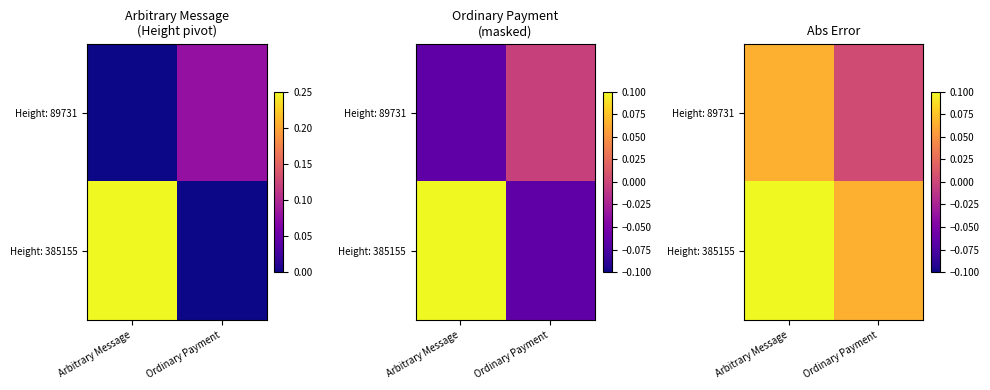

What is the difference between the Height: 385155 values at Ordinary Payment and Arbitrary Message?

0.1